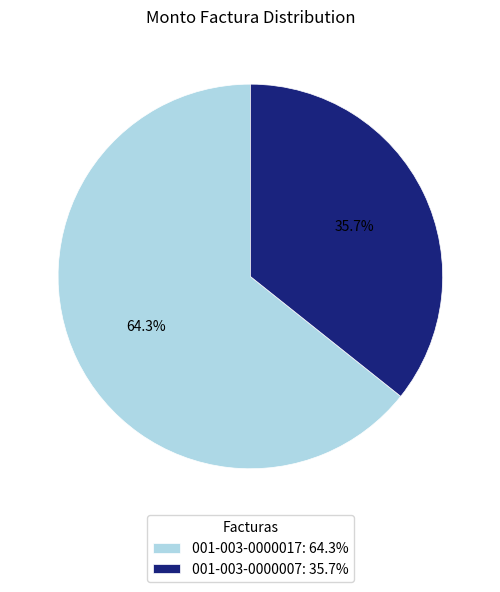

What is the ratio of the value at 001-003-0000007 to the value at 001-003-0000017?

0.6